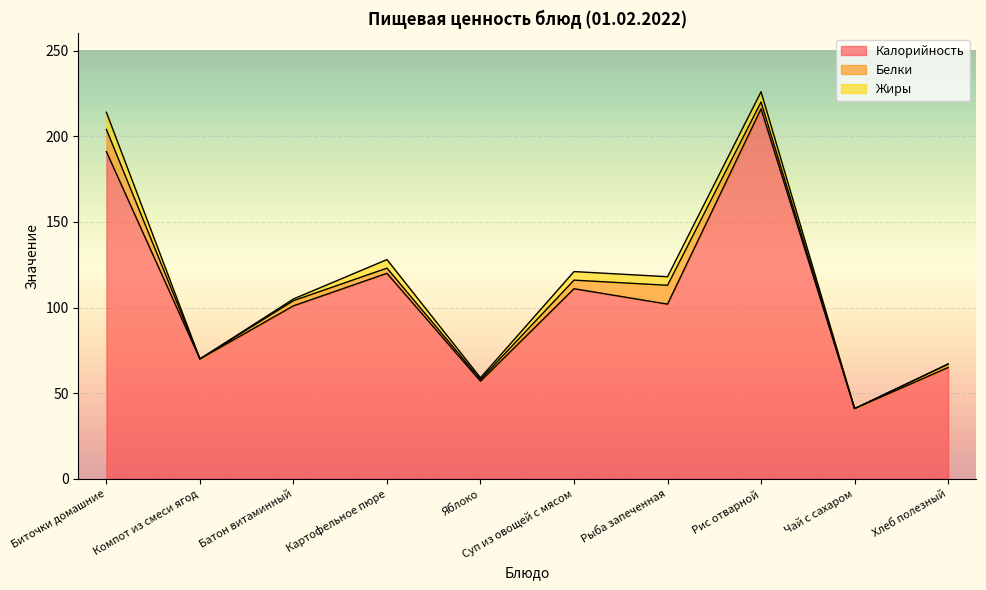

The Жиры series shows 6 at Чай с сахаром. True or false?

False